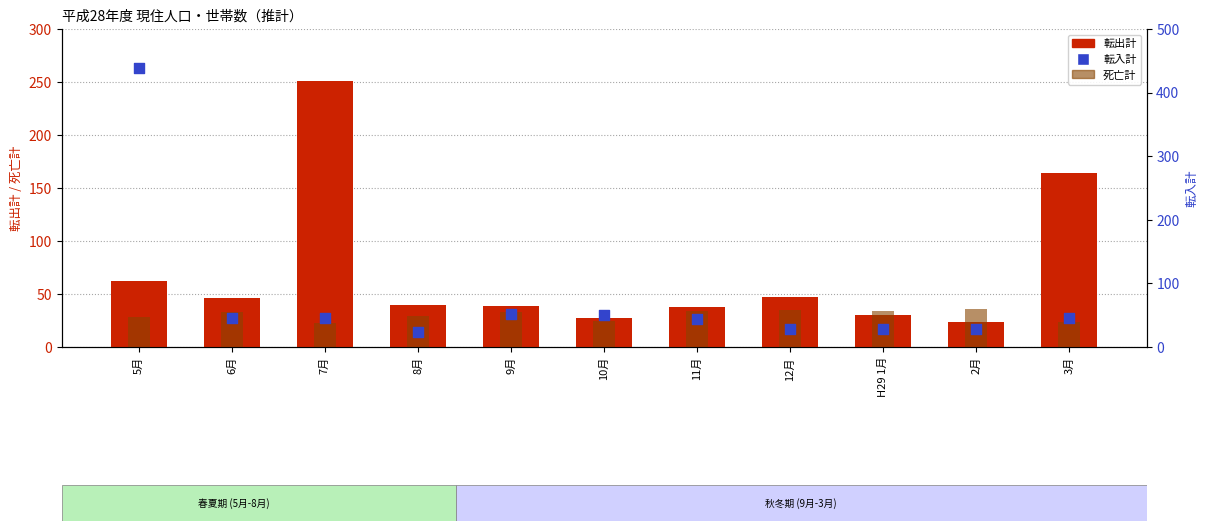

Which series reaches the maximum Y coordinate?

転入計